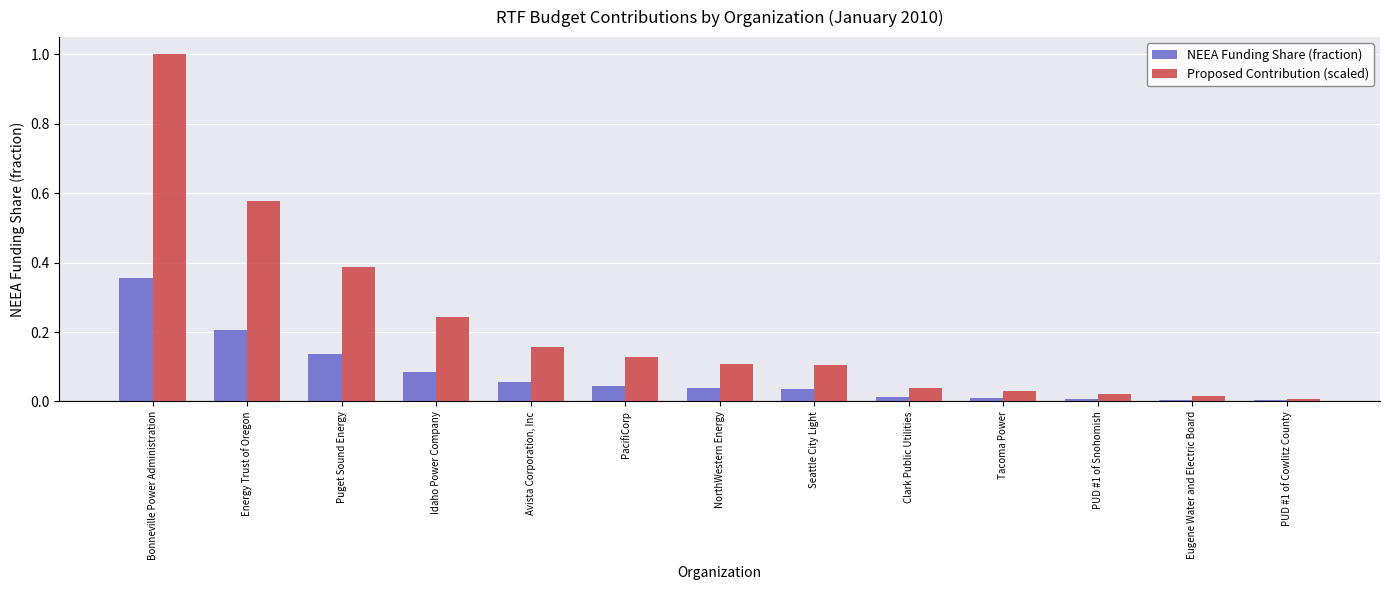

The NEEA Funding Share (fraction) series shows 0.1 at NorthWestern Energy. True or false?

False